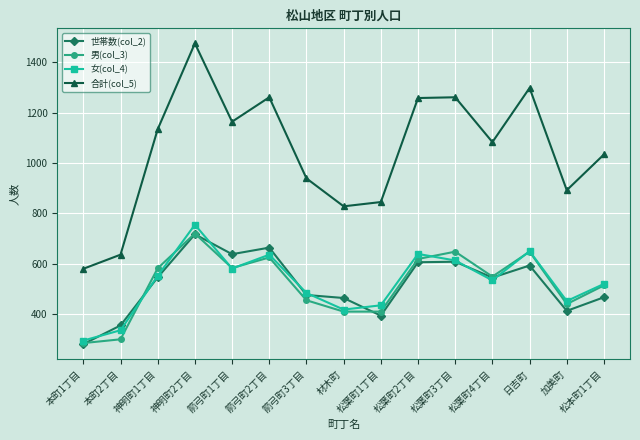

At which label does 世帯数(col_2) reach its peak?

神明町2丁目